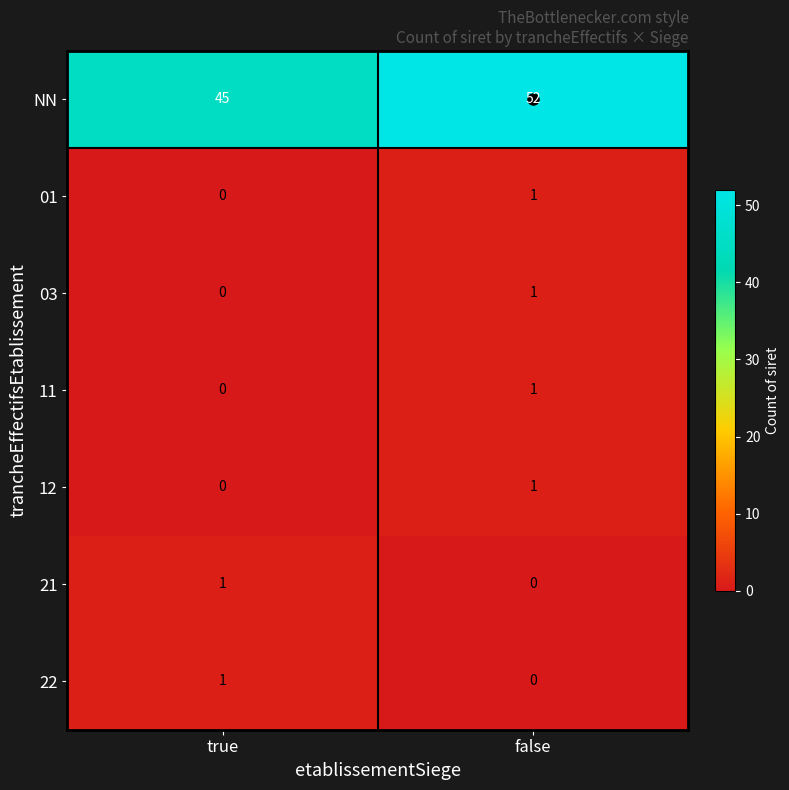

Which series has the largest total across all categories?

NN